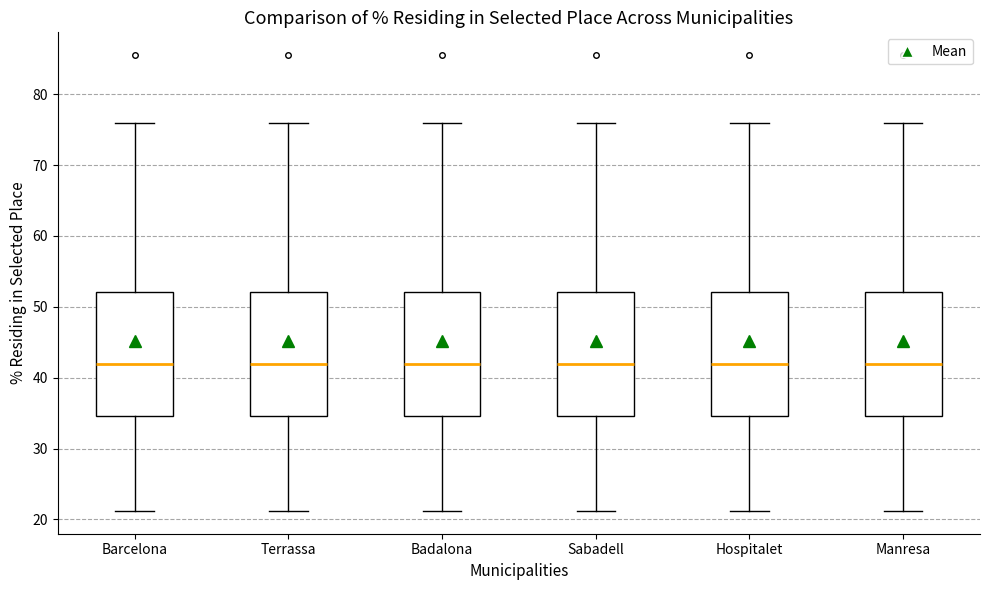

Where does the upper whisker of the box for Hospitalet end on the y-axis? The values are not printed on the chart, so give them approximately, as read against the axis.

76